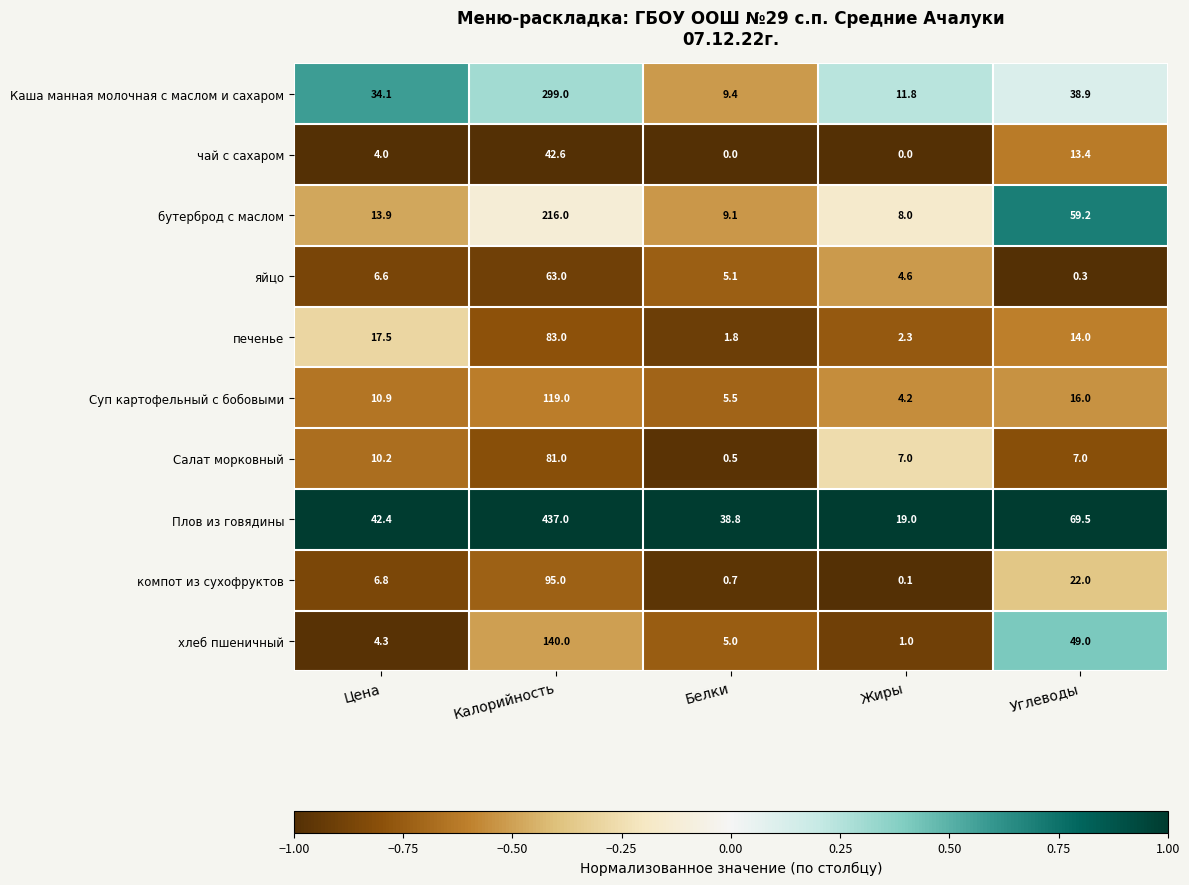

What is the difference between the highest and lowest values at Калорийность?

394.4